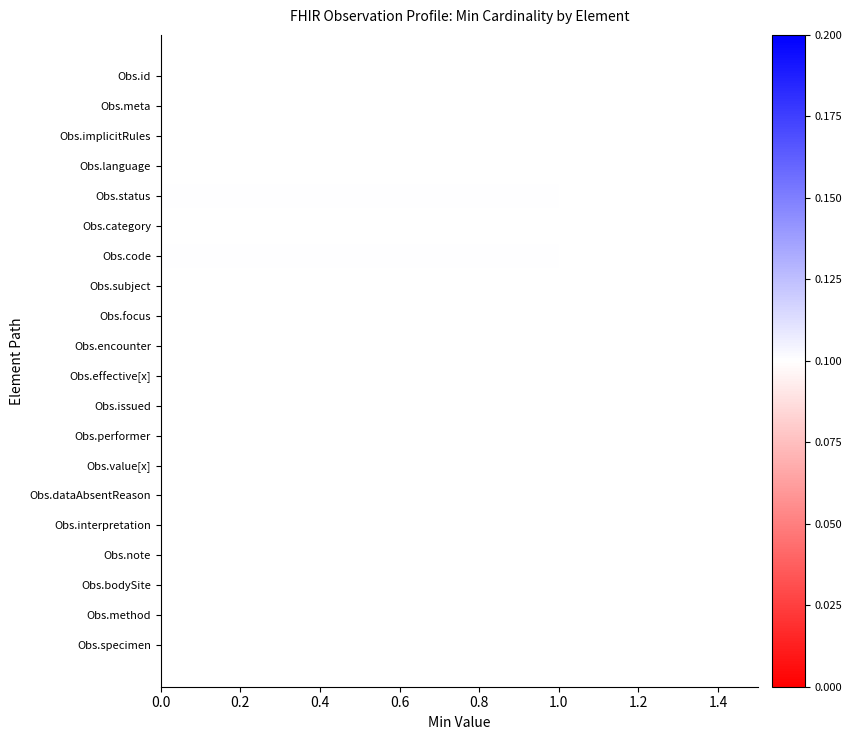

Is it true that the value at Obs.specimen is 0?

True